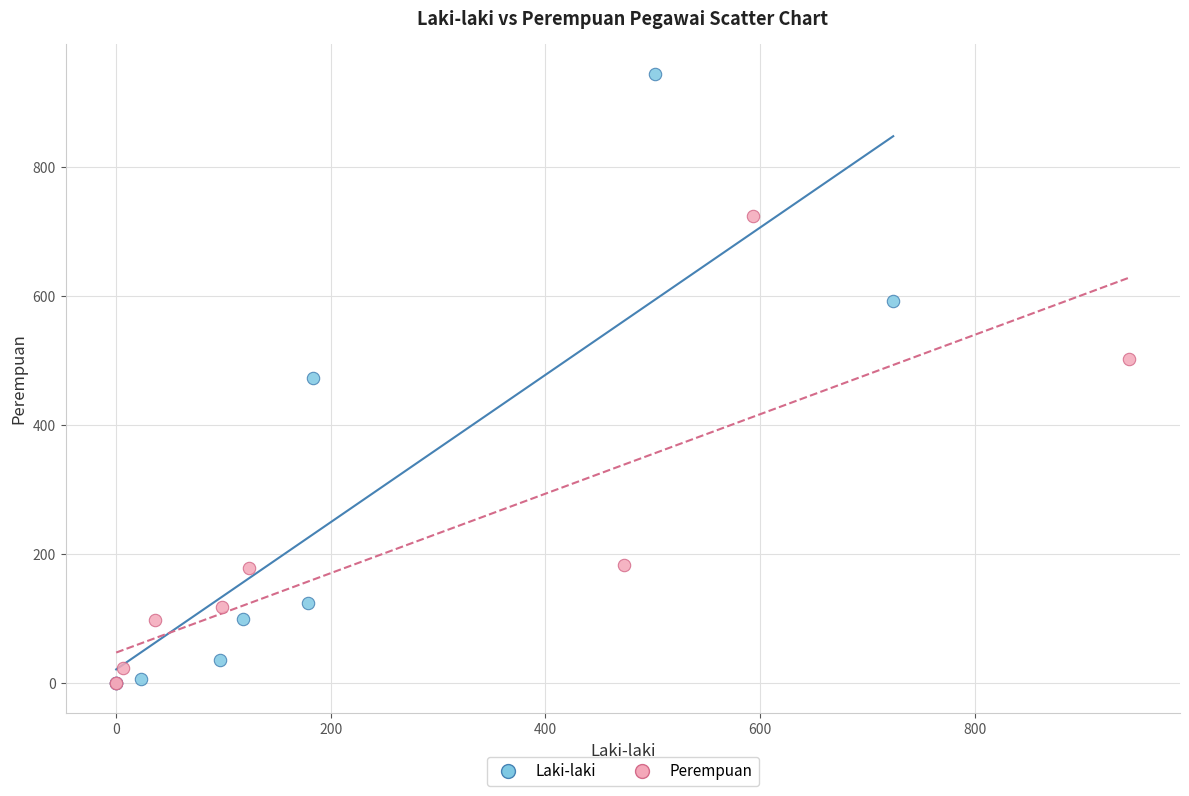

What are all the series names shown in the legend?

Laki-laki, Perempuan